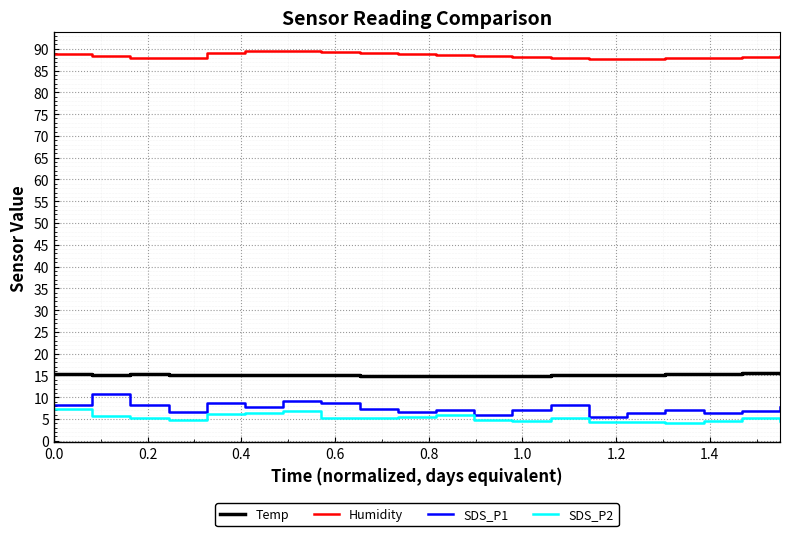

At how many categories does at least one series exceed 60?

20